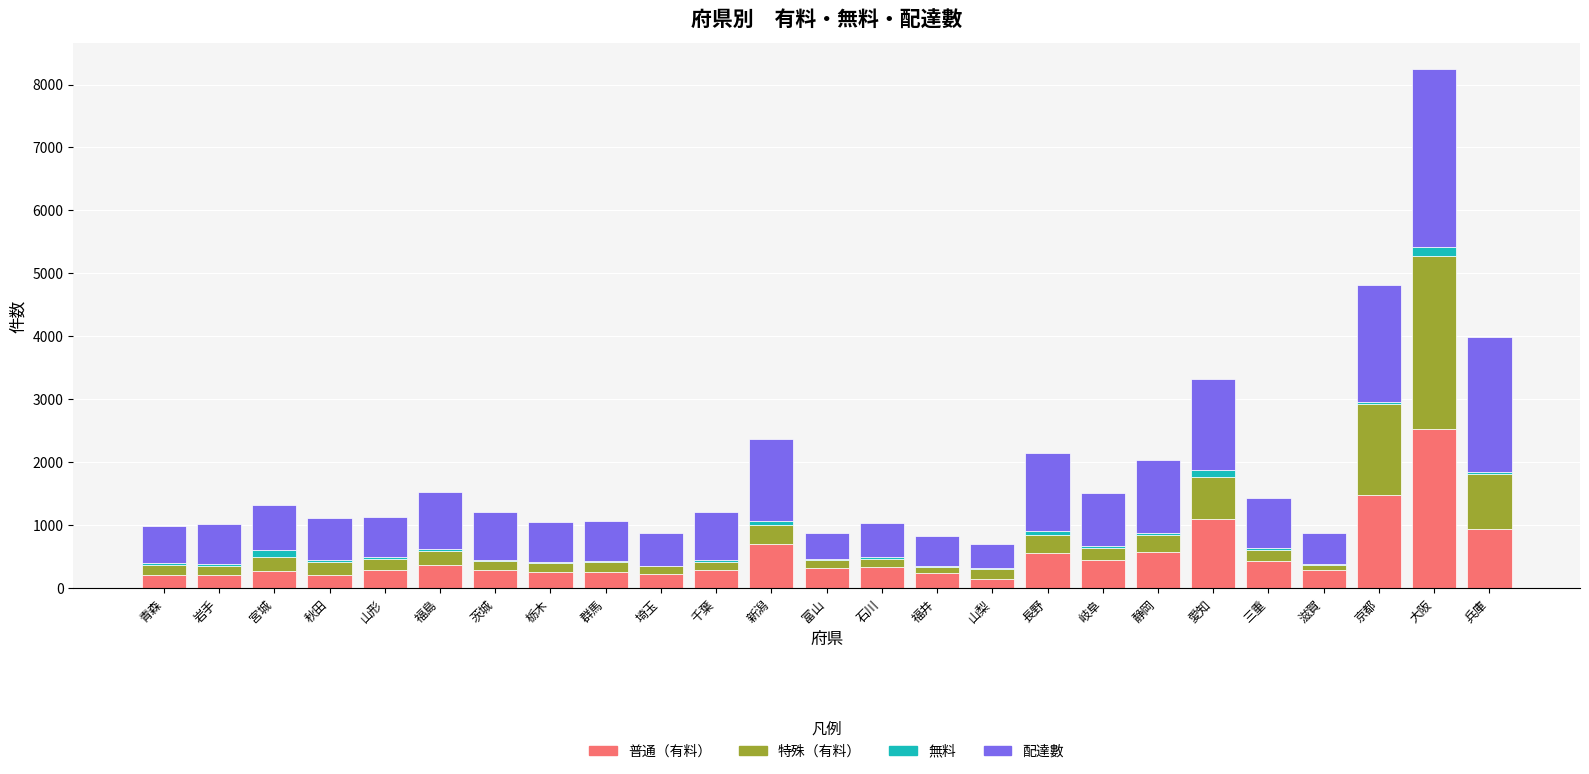

At which category is the sum across all series the highest?

大阪